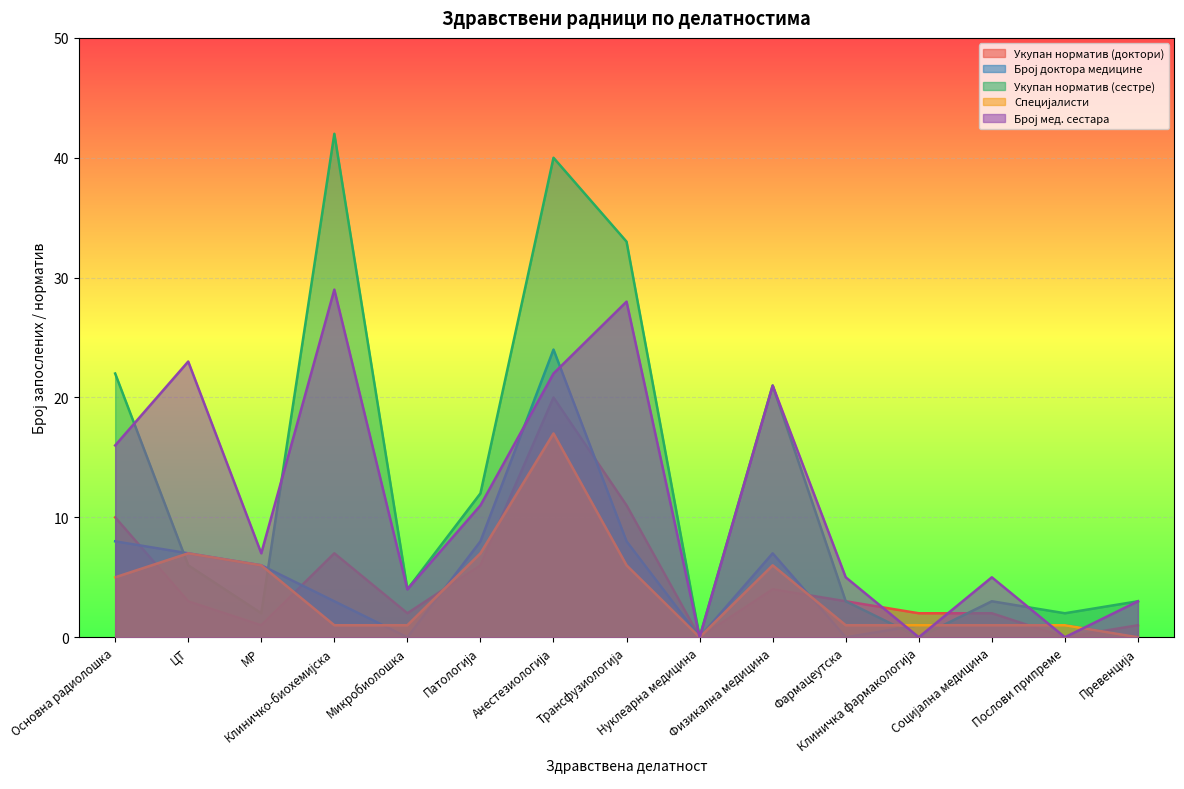

How many interior local valleys does the Укупан норматив (сестре) series have?

5